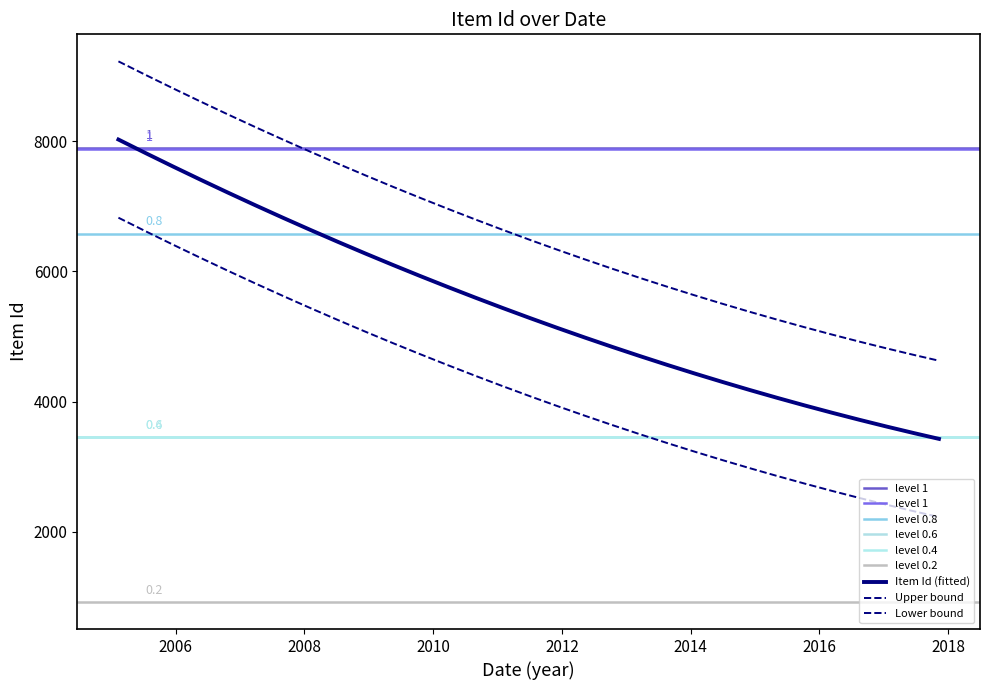

Is it true that the value at 2005-09-09 is 14062?

False